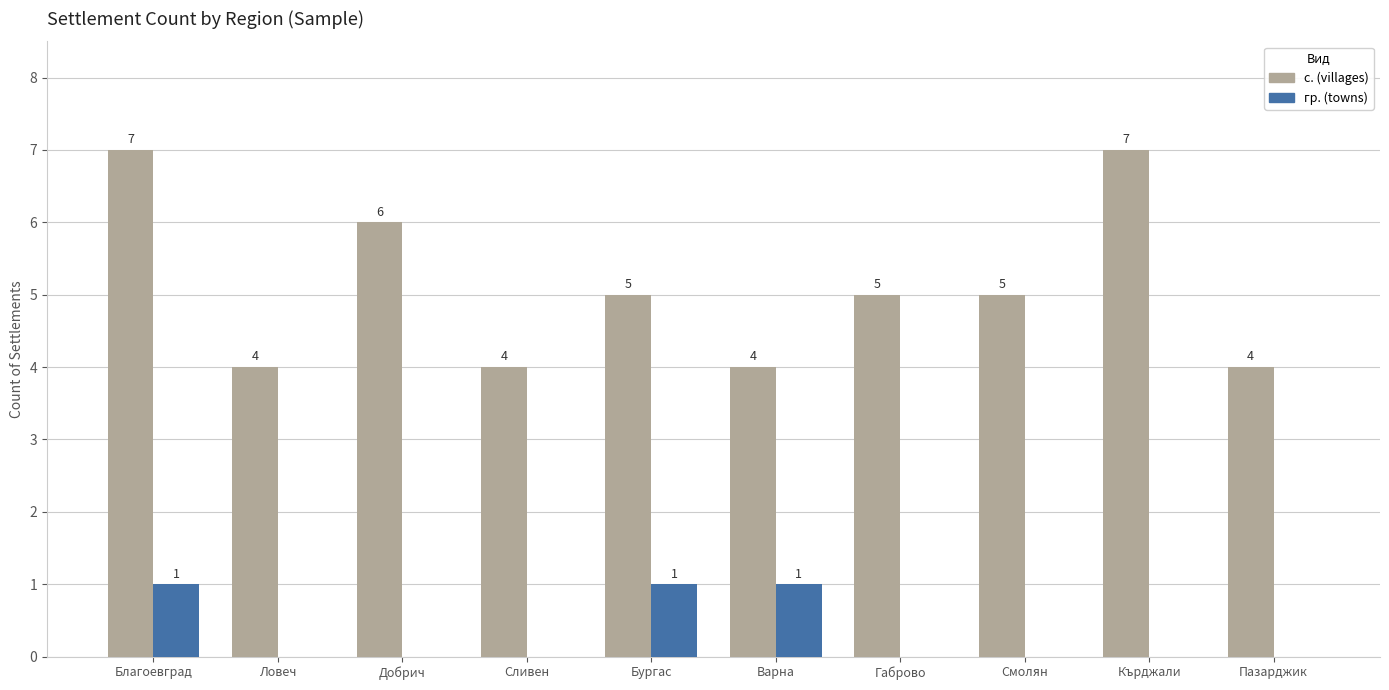

Are the bars grouped side by side (vs. stacked)?

Yes